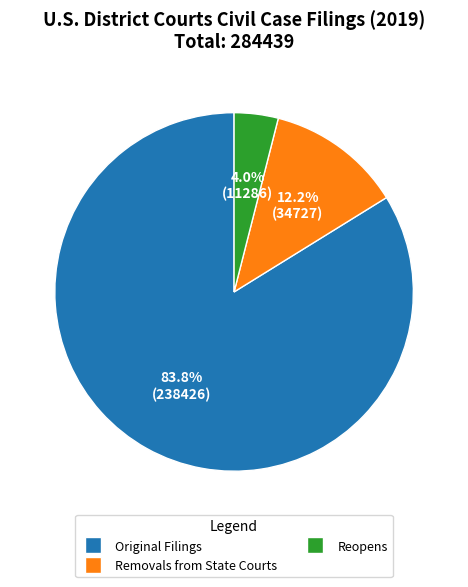

Is there any slice that represents more than half of the pie?

Yes